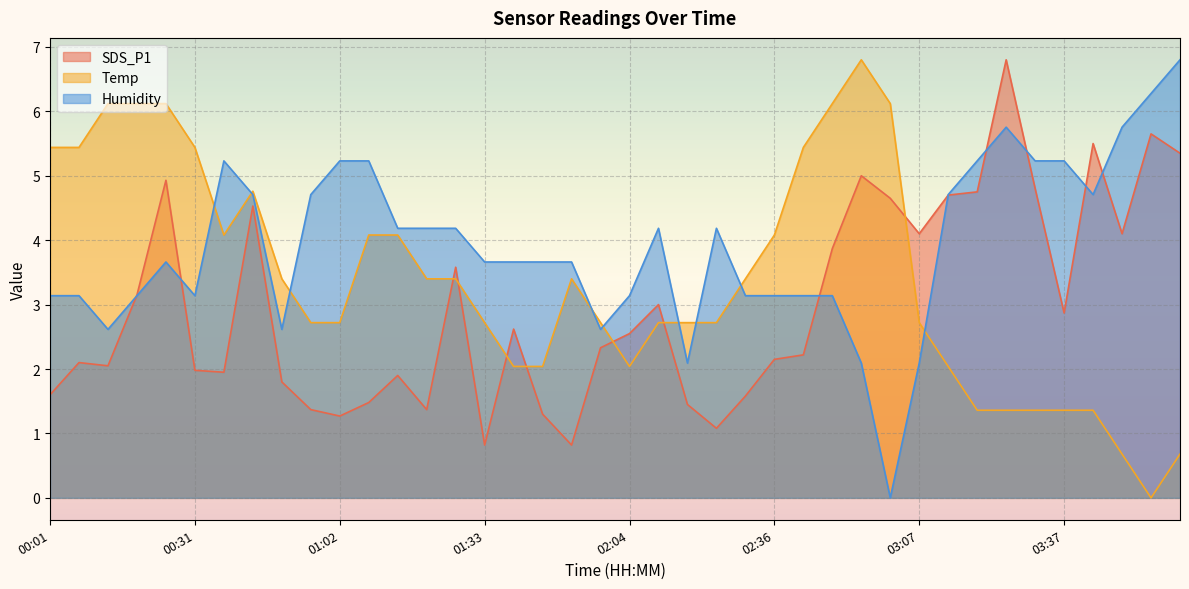

What are all the series names shown in the legend?

SDS_P1, Temp, Humidity